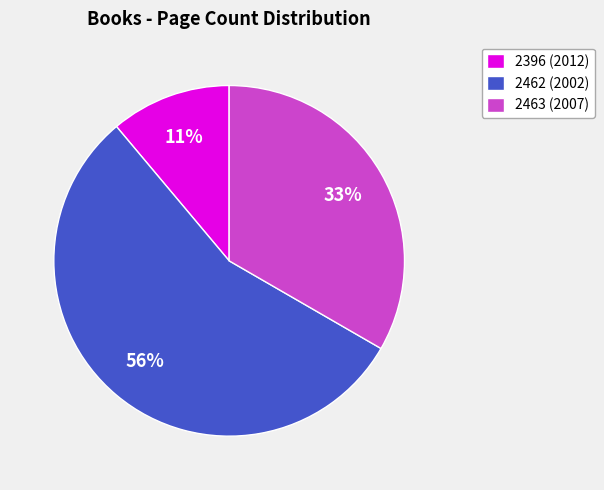

To the nearest percent, what percentage of the pie is 2463 (2007)?

33%